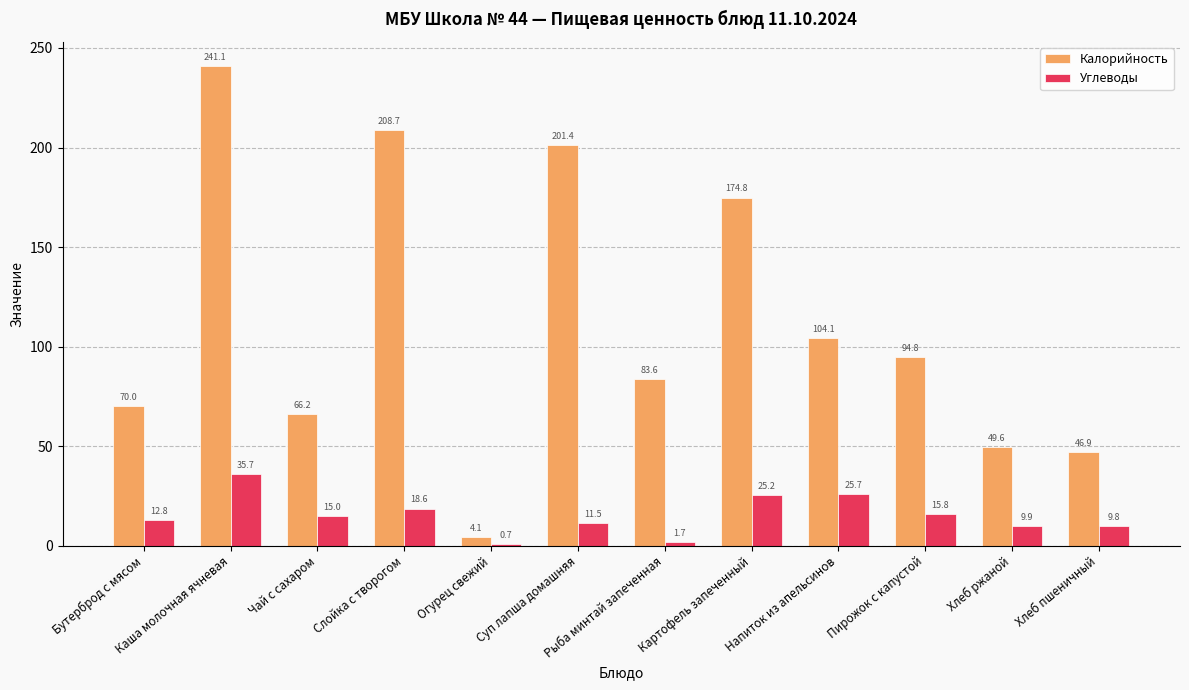

Count the number of categories in the chart.

12